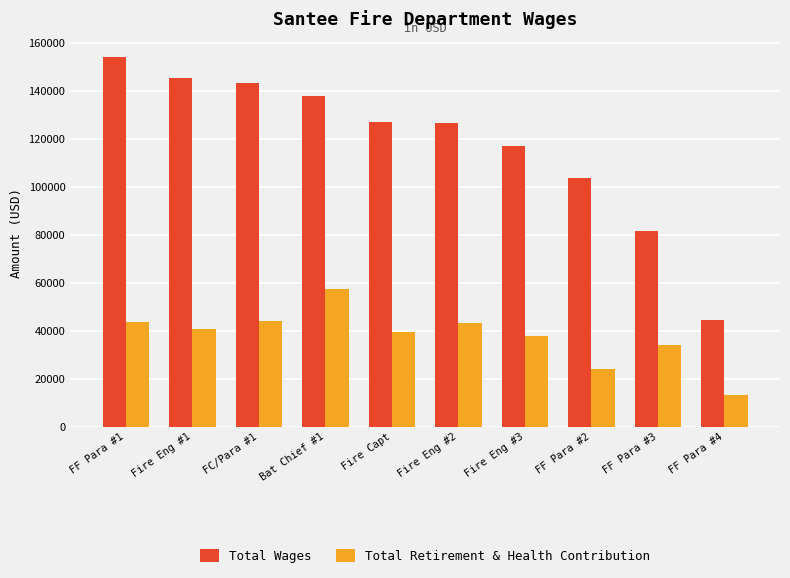

Rank the series by their average value, from lowest to highest.

Total Retirement & Health Contribution, Total Wages